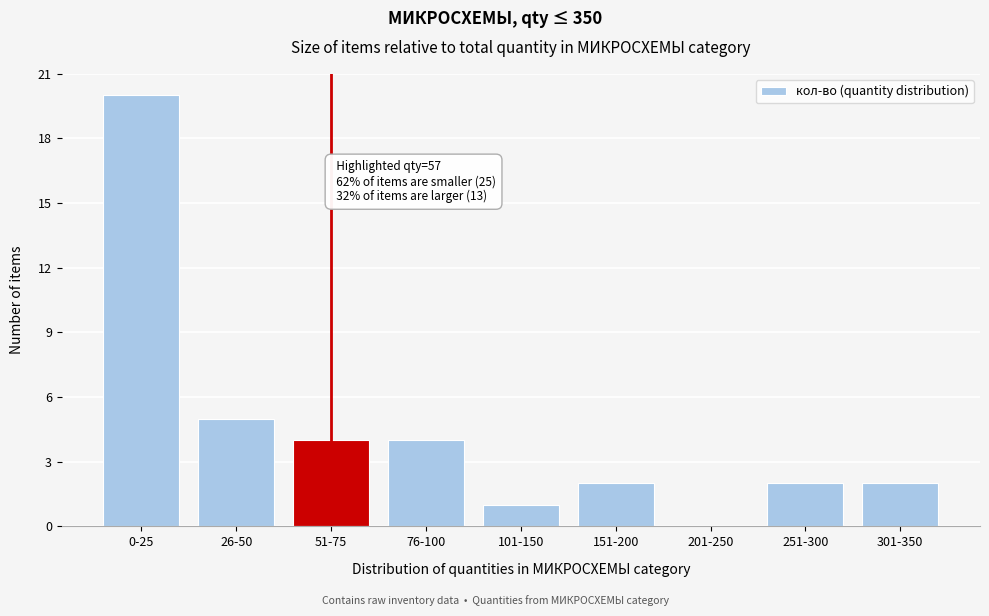

Reading left to right, list all the values displayed in this chart.

0-25=20	26-50=5	51-75=4	76-100=4	101-150=1	151-200=2	201-250=0	251-300=2	301-350=2